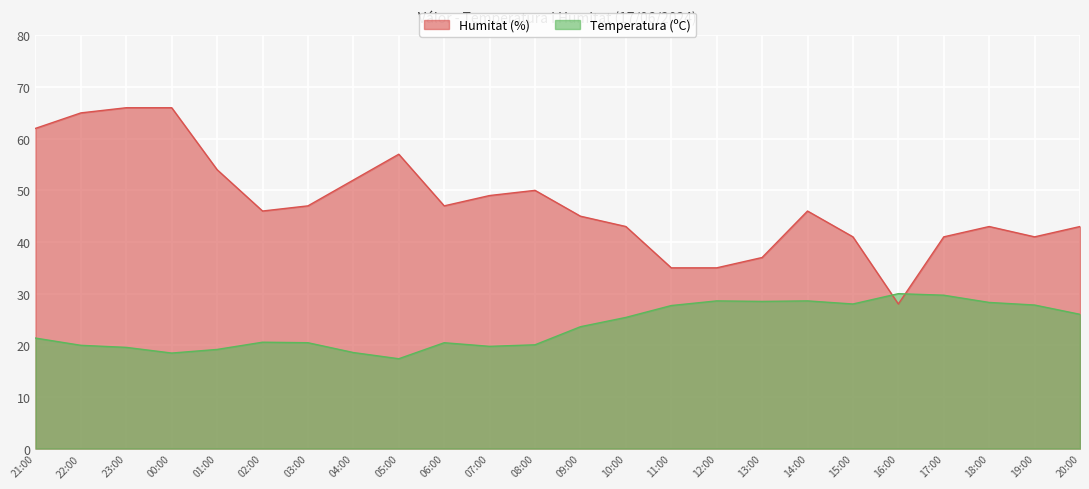

How many data points in Humitat (%) are less than 46?

11